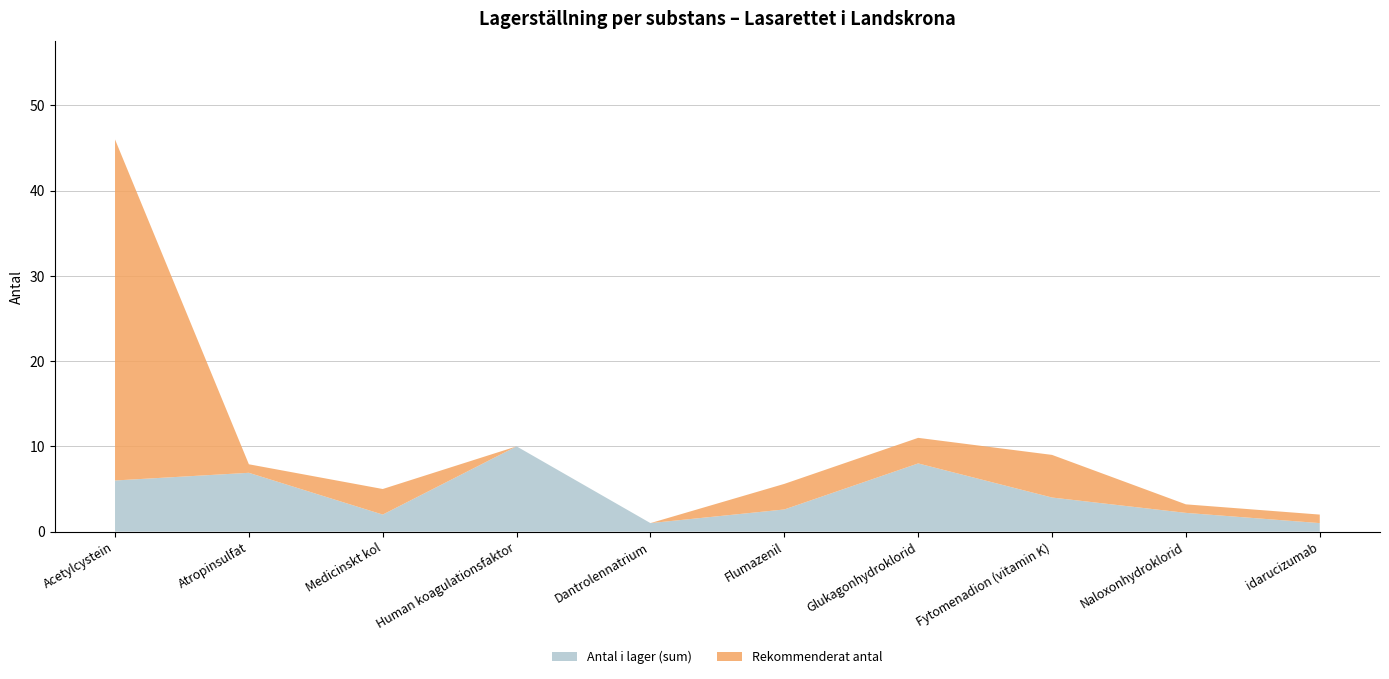

Reading right to left, what are all the values shown in this chart?

Antal i lager (sum): 1.0	2.2	4.0	8.0	2.6	1.0	10.0	2.0	6.9	6.0
Rekommenderat antal: 1.0	1.0	5.0	3.0	3.0	0.0	0.0	3.0	1.0	40.0